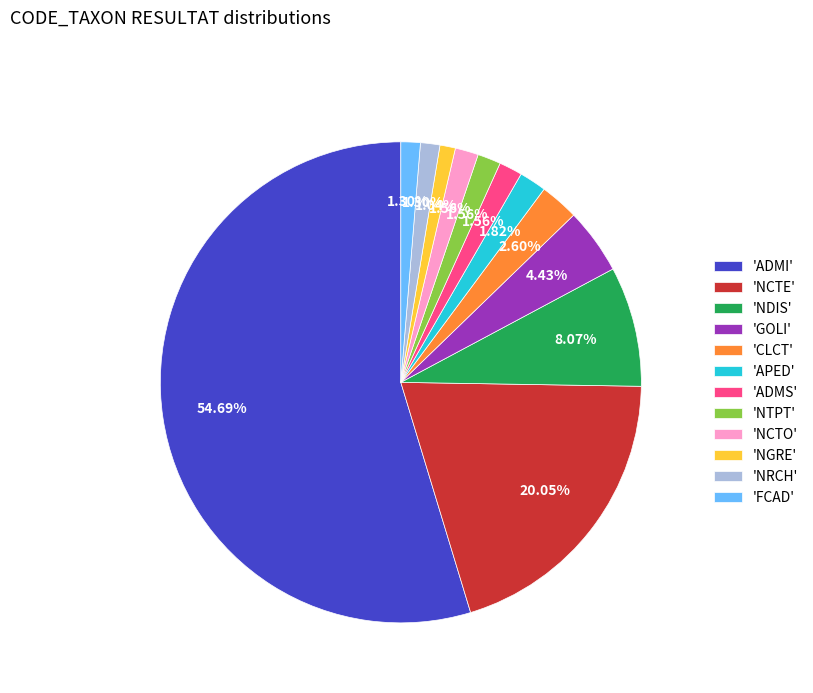

How many segments does this pie chart have?

12